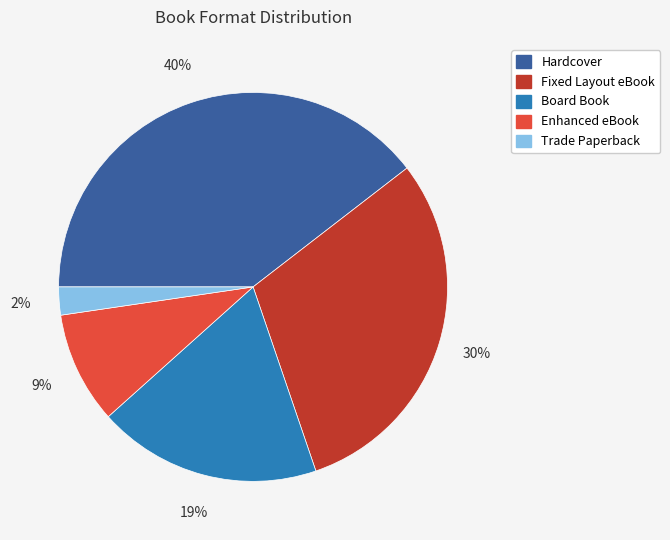

Which slice is the largest?

Hardcover